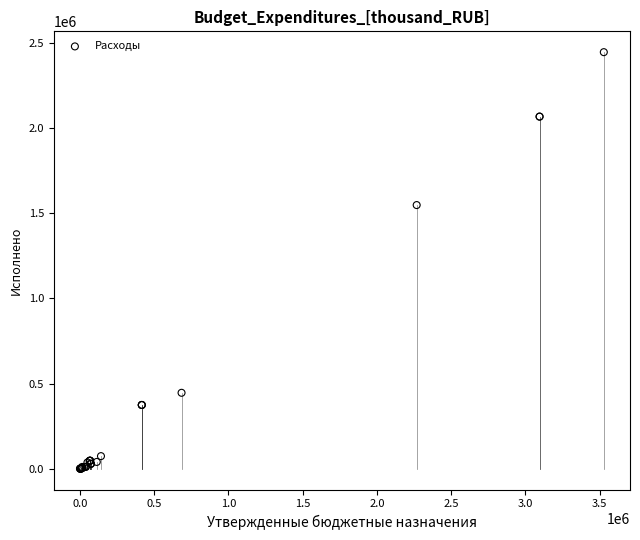

What Y value in the scatter plot is closest to 1222780?

1547833.4